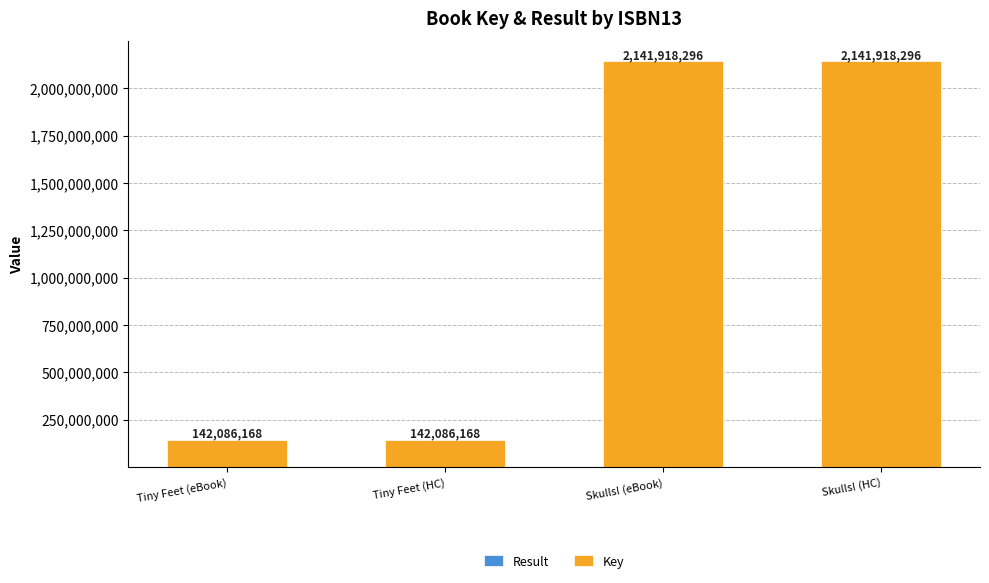

What is the total value across all series at Tiny Feet (HC)?

142086168